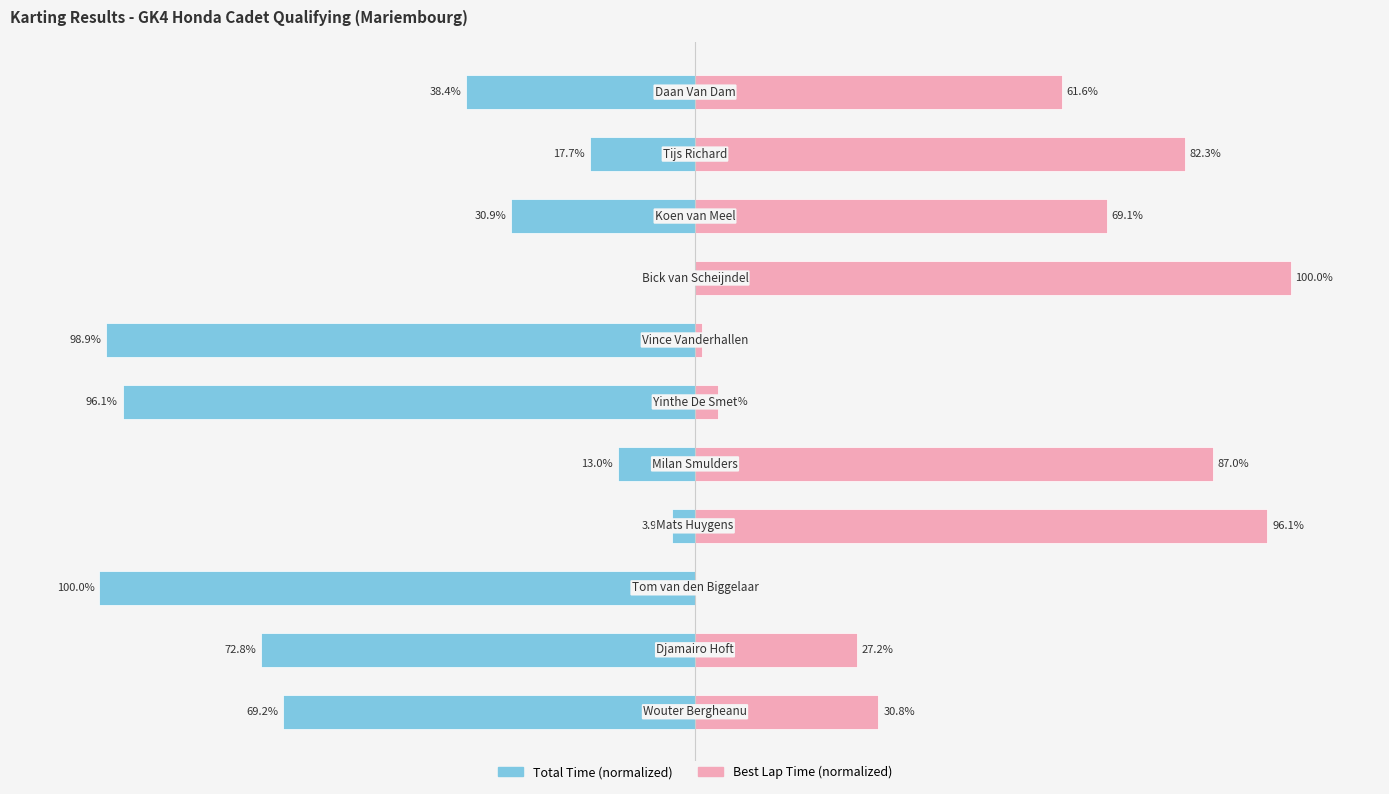

What is the sum of the Total Time (normalized) values at 10 and 3?

-42.3